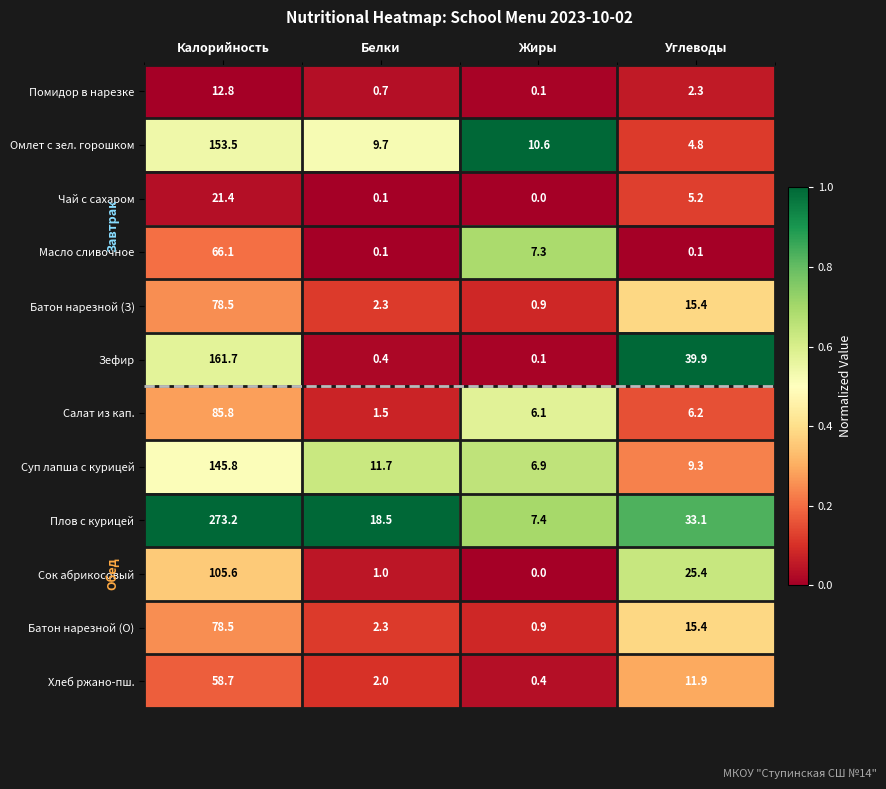

List the labels in order of Чай с сахаром value, largest first.

Калорийность, Углеводы, Белки, Жиры